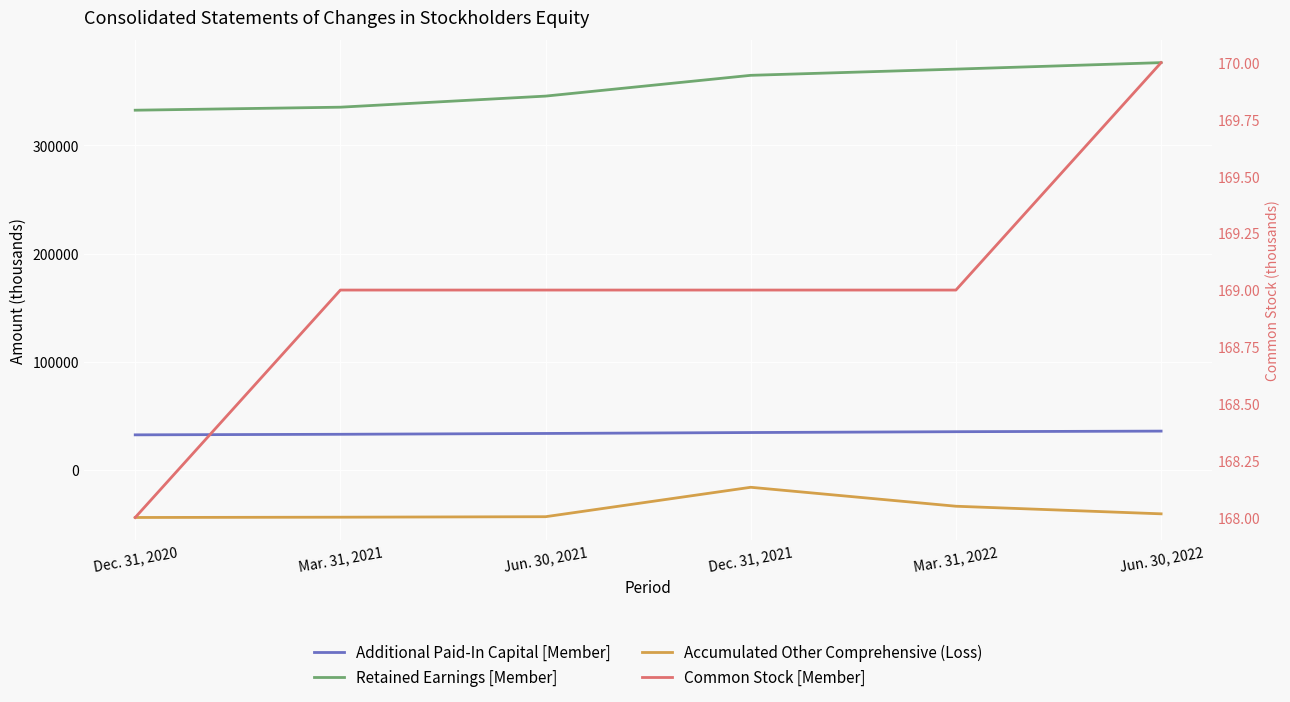

At which label does Additional Paid-In Capital [Member] reach its peak?

Jun. 30, 2022